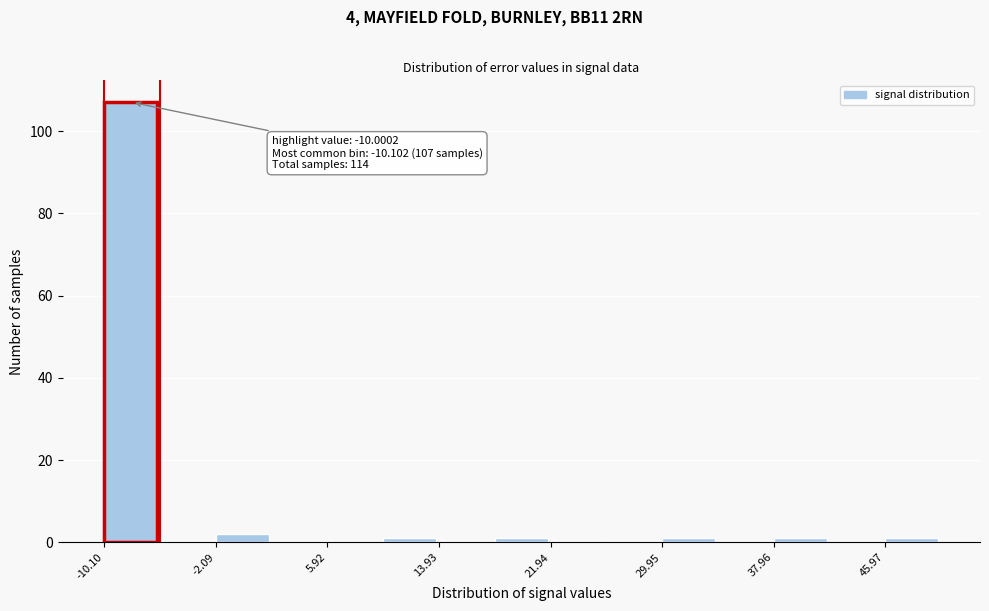

Over which range of the x-axis is the bar tallest?

-10 to -6